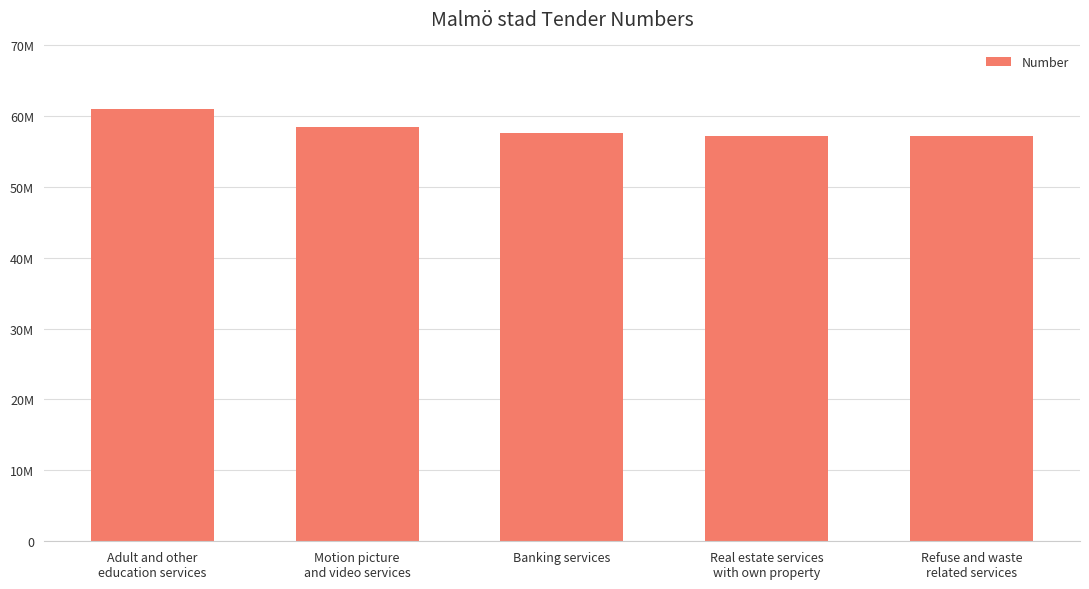

True or false: the data shows 19253355 at Adult and other
education services.

False